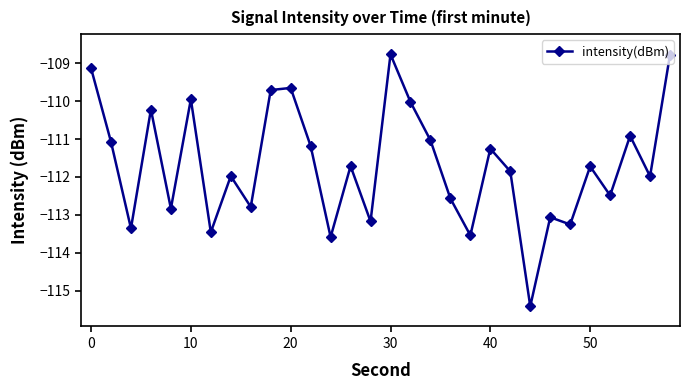

What is the difference between the maximum and second lowest values?

4.8